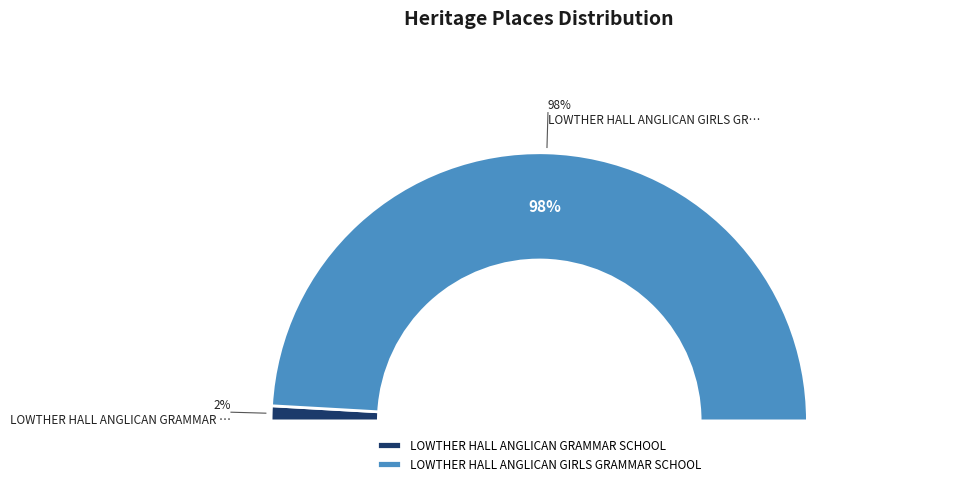

What is the change in value from LOWTHER HALL ANGLICAN GRAMMAR SCHOOL to LOWTHER HALL ANGLICAN GIRLS GRAMMAR SCHOOL?

+23553